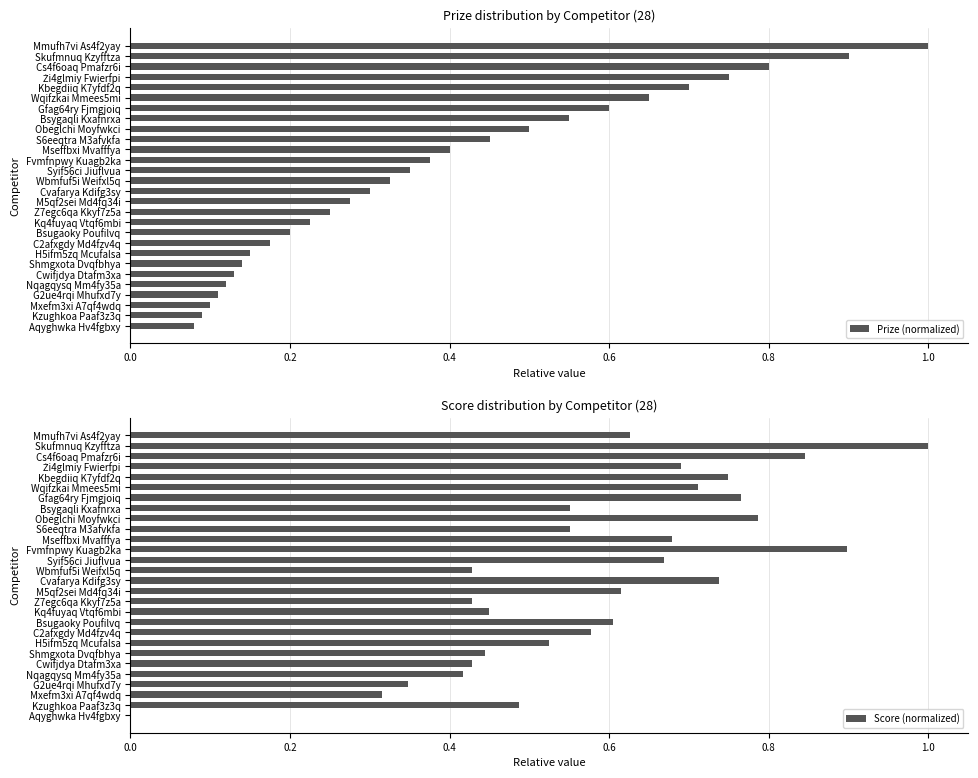

What is the highest value of the Prize (normalized) series?

1.0